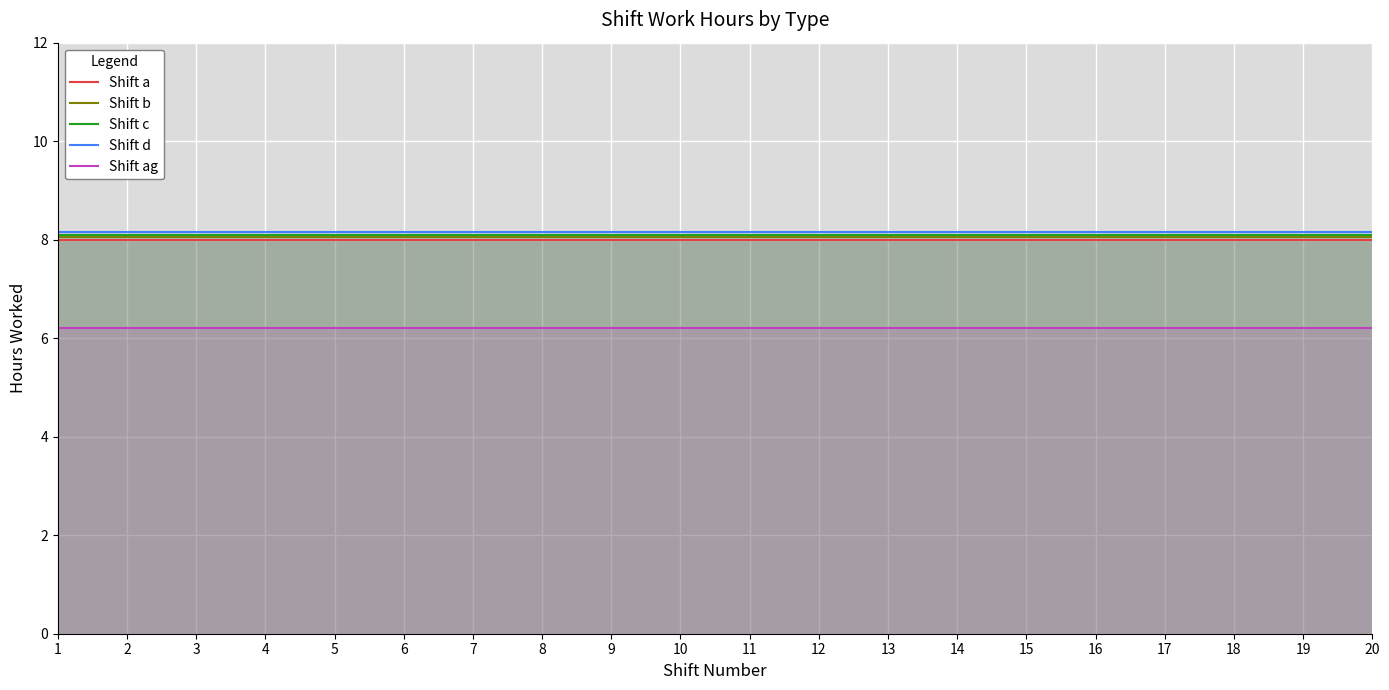

Which series has the widest spread of values?

Shift a